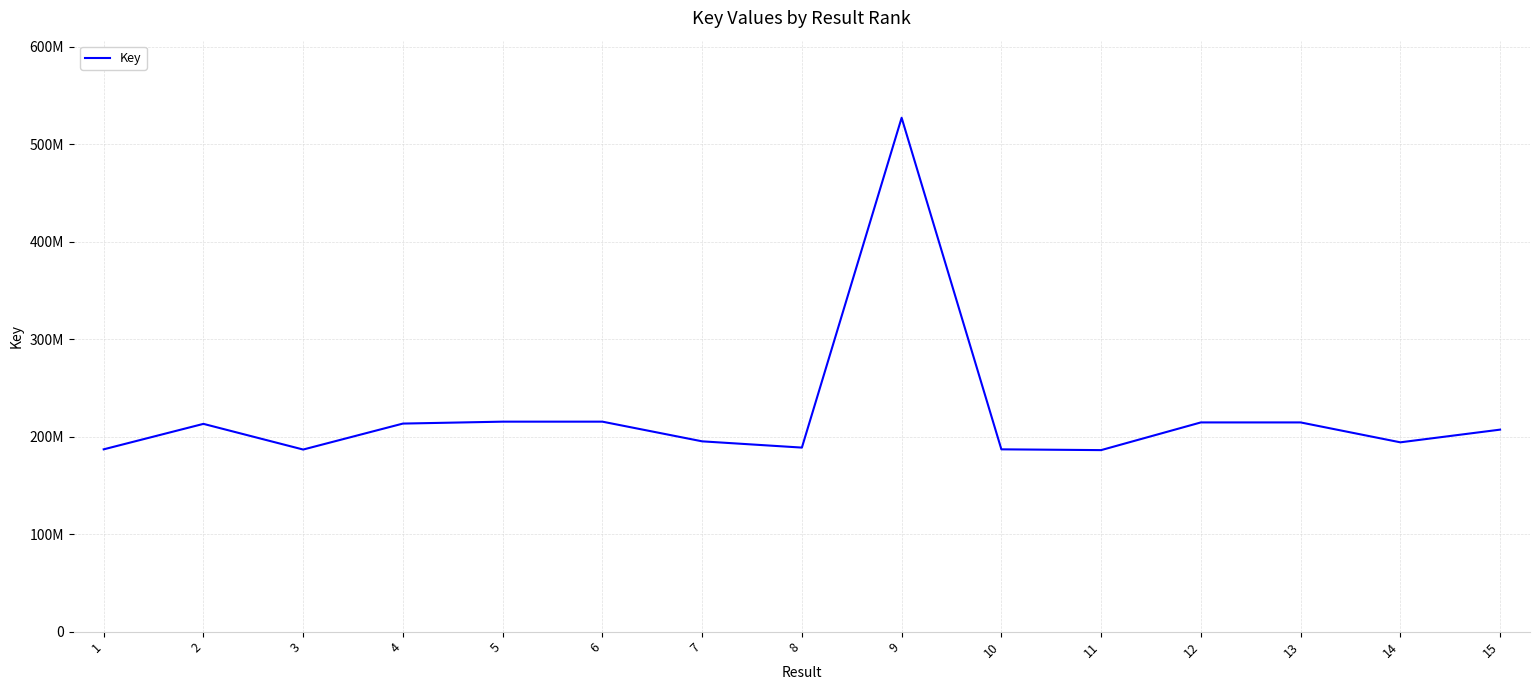

Rank the categories by value from lowest to highest.

11, 3, 10, 1, 8, 14, 7, 15, 2, 4, 13, 12, 5, 6, 9